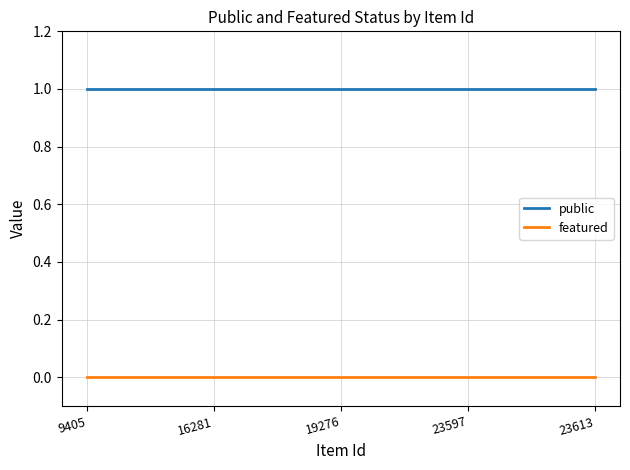

Reading left to right, extract all data points from this chart.

public: 9405=1	16281=1	19276=1	23597=1	23613=1
featured: 9405=0	16281=0	19276=0	23597=0	23613=0